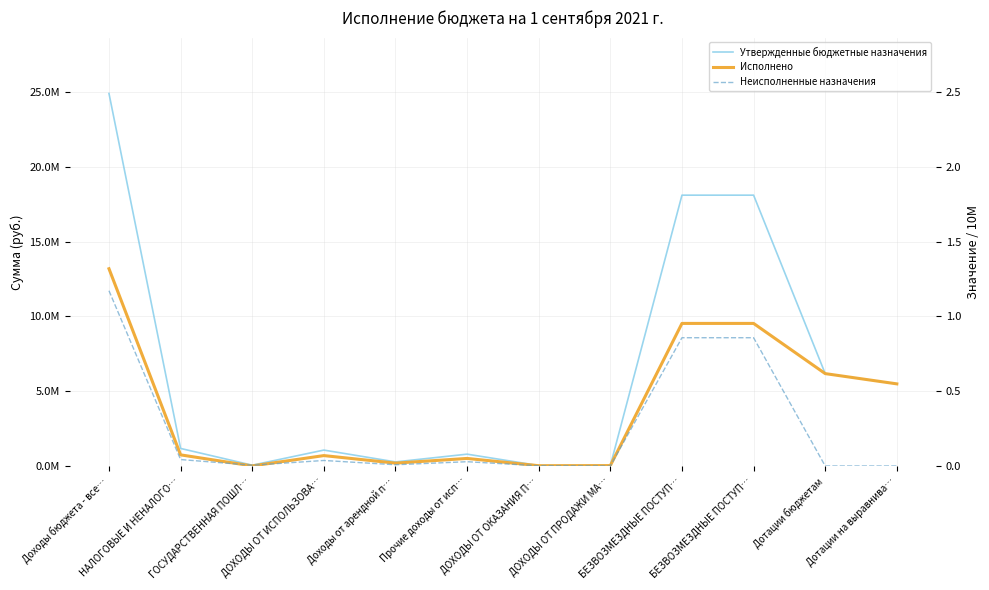

Reading left to right, list all the values displayed in this chart.

Утвержденные бюджетные назначения: 24910500.0	1172600.0	54000.0	1063000.0	273000.0	790000.0	30000.0	25600.0	18110900.0	18110900.0	6177200.0	5491200.0
Исполнено: 13190624.8	743125.4	4285.0	694739.4	190241.0	504498.4	18456.0	25645.0	9533652.9	9533652.9	6177200.0	5491200.0
Неисполненные назначения: 11719875.2	429519.6	49715.0	368260.5	82759.0	285501.6	11544.0	0.0	8577247.1	8577247.1	0.0	0.0